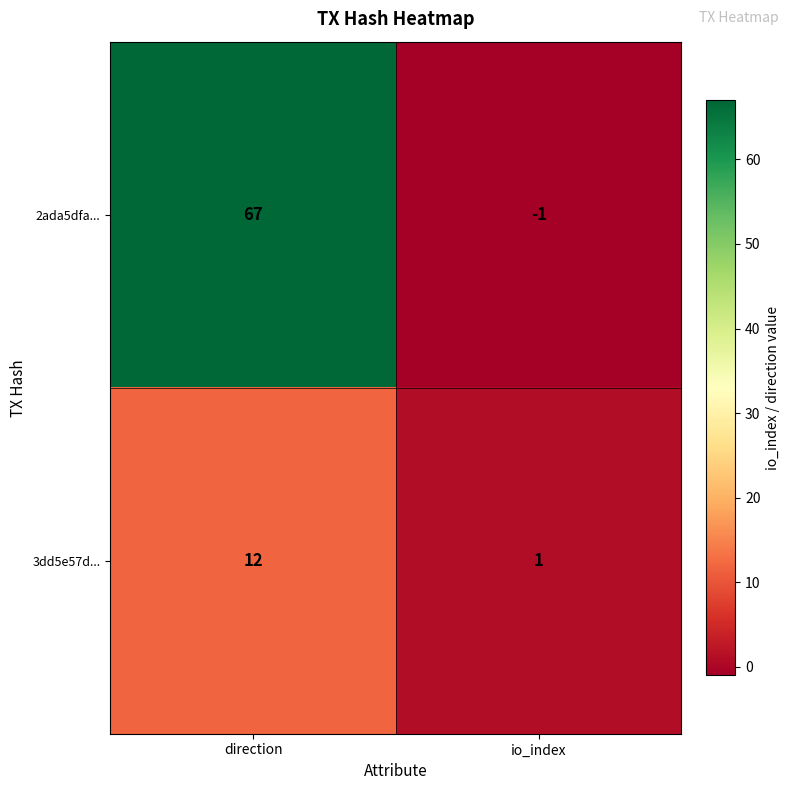

True or false: 2ada5dfa... has a value of -1 at io_index.

True